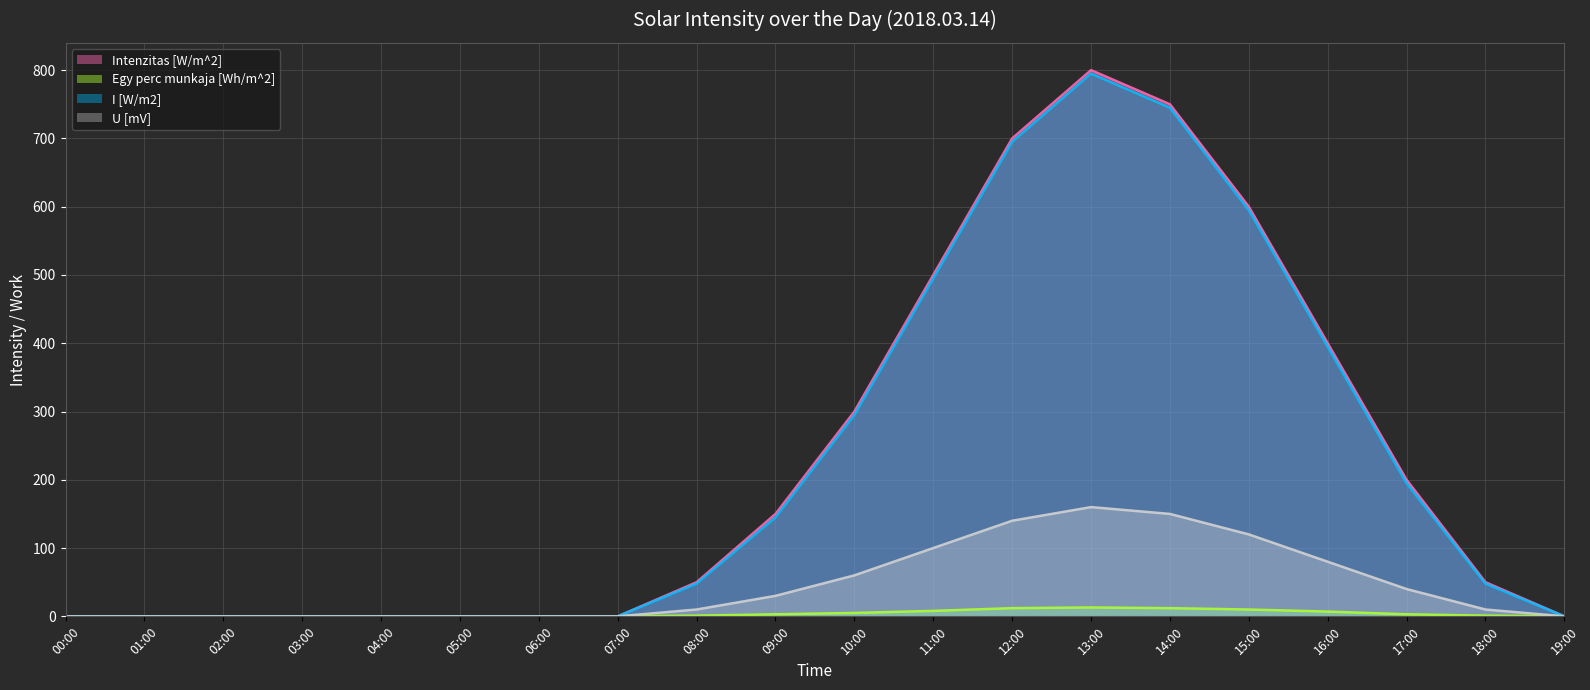

Does the chart display data point markers on the line(s)?

No